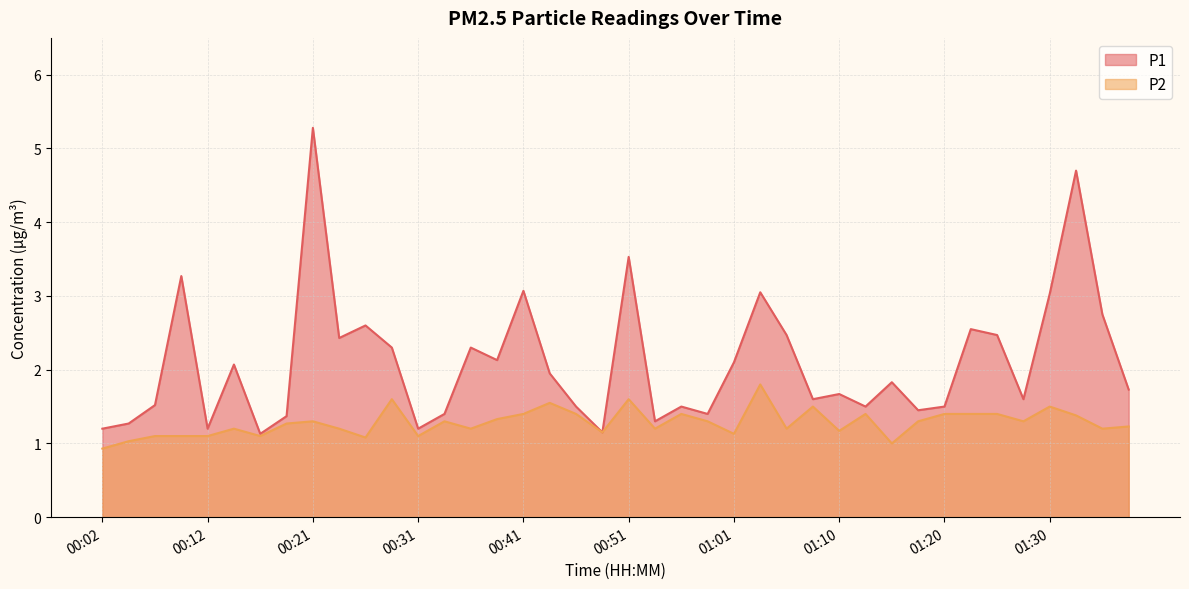

Which series has the widest spread of values?

P1